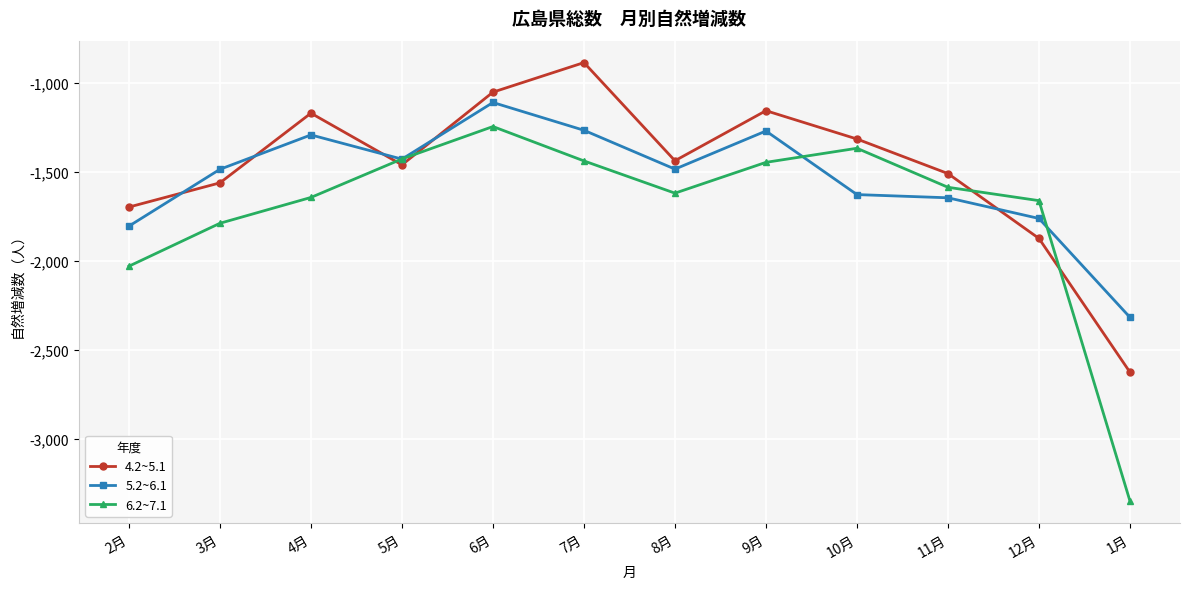

Where is the first local minimum for 5.2~6.1?

5月